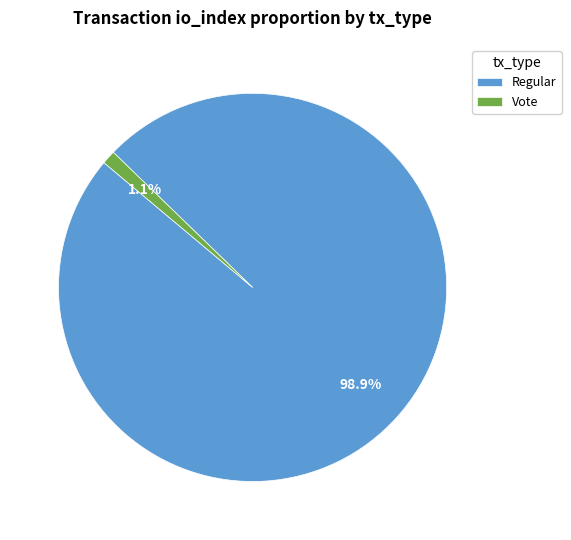

What portion of the pie excludes Vote?

98.9%